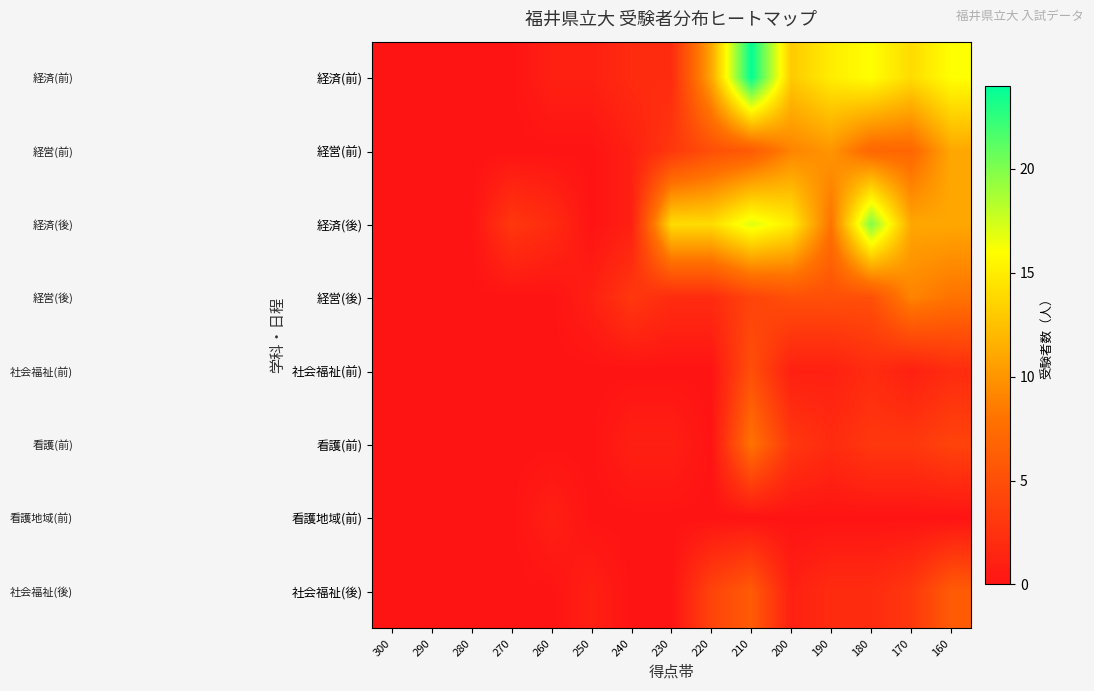

Reading right to left, transcribe all the data shown in this chart.

経済(前): 160=16	170=14	180=16	190=15	200=13	210=24	220=11	230=2	240=2	250=1	260=1	270=0	280=0	290=0	300=0
経営(前): 160=11	170=7	180=7	190=10	200=9	210=6	220=5	230=3	240=1	250=0	260=0	270=0	280=0	290=0	300=0
経済(後): 160=11	170=11	180=20	190=8	200=15	210=17	220=14	230=14	240=1	250=0	260=2	270=3	280=0	290=0	300=0
経営(後): 160=8	170=9	180=5	190=5	200=5	210=4	220=2	230=2	240=3	250=1	260=0	270=0	280=0	290=0	300=0
社会福祉(前): 160=2	170=1	180=2	190=1	200=1	210=5	220=0	230=0	240=0	250=0	260=0	270=0	280=0	290=0	300=0
看護(前): 160=4	170=3	180=3	190=2	200=3	210=8	220=0	230=1	240=1	250=0	260=0	270=0	280=0	290=0	300=0
看護地域(前): 160=0	170=0	180=0	190=0	200=0	210=0	220=0	230=0	240=0	250=0	260=1	270=0	280=0	290=0	300=0
社会福祉(後): 160=6	170=3	180=2	190=2	200=1	210=6	220=4	230=0	240=0	250=1	260=0	270=0	280=0	290=0	300=0